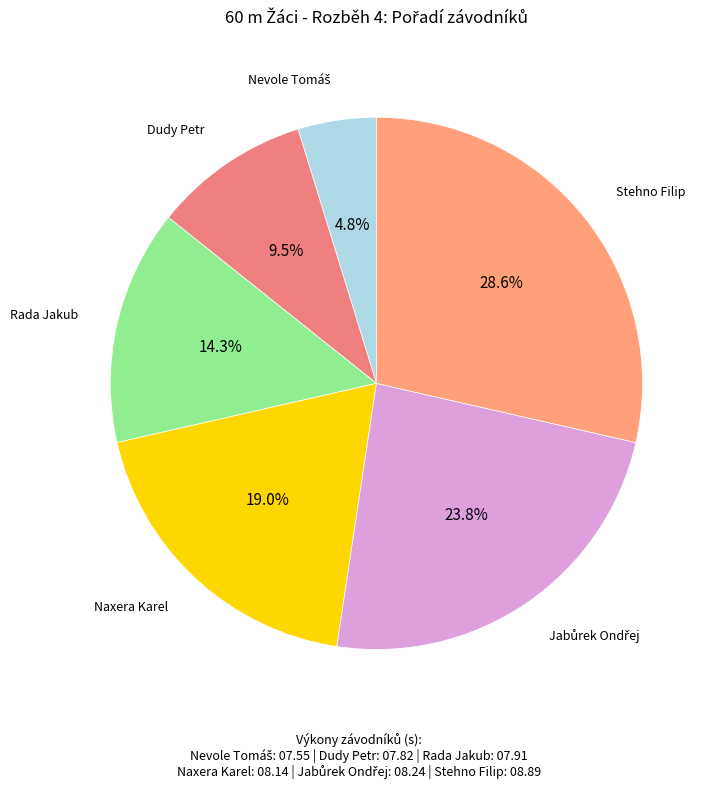

Which category has the biggest portion of the pie?

Stehno Filip